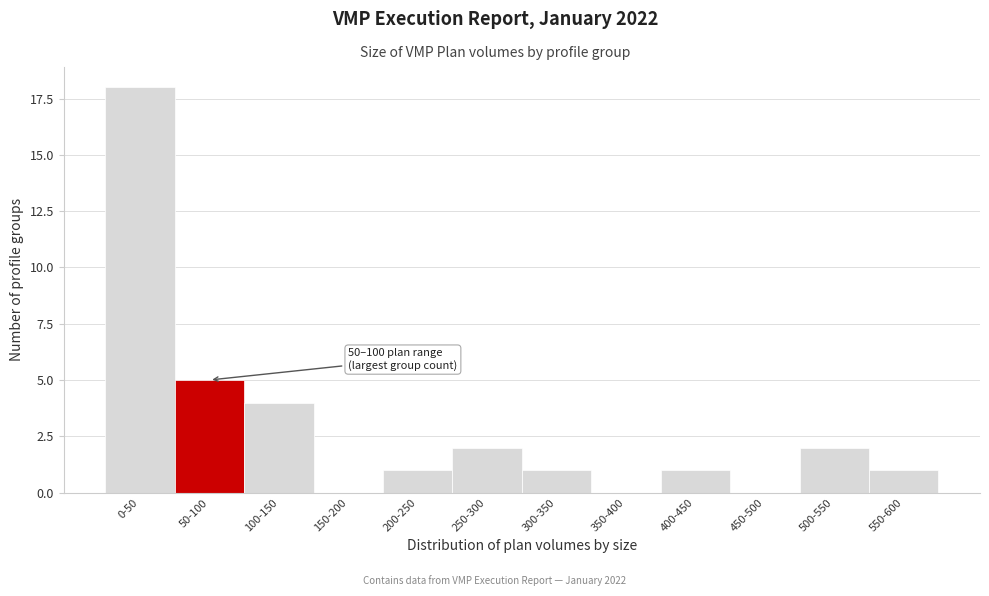

Reading left to right, what are all the values shown in this chart?

0-50=18	50-100=5	100-150=4	150-200=0	200-250=1	250-300=2	300-350=1	350-400=0	400-450=1	450-500=0	500-550=2	550-600=1